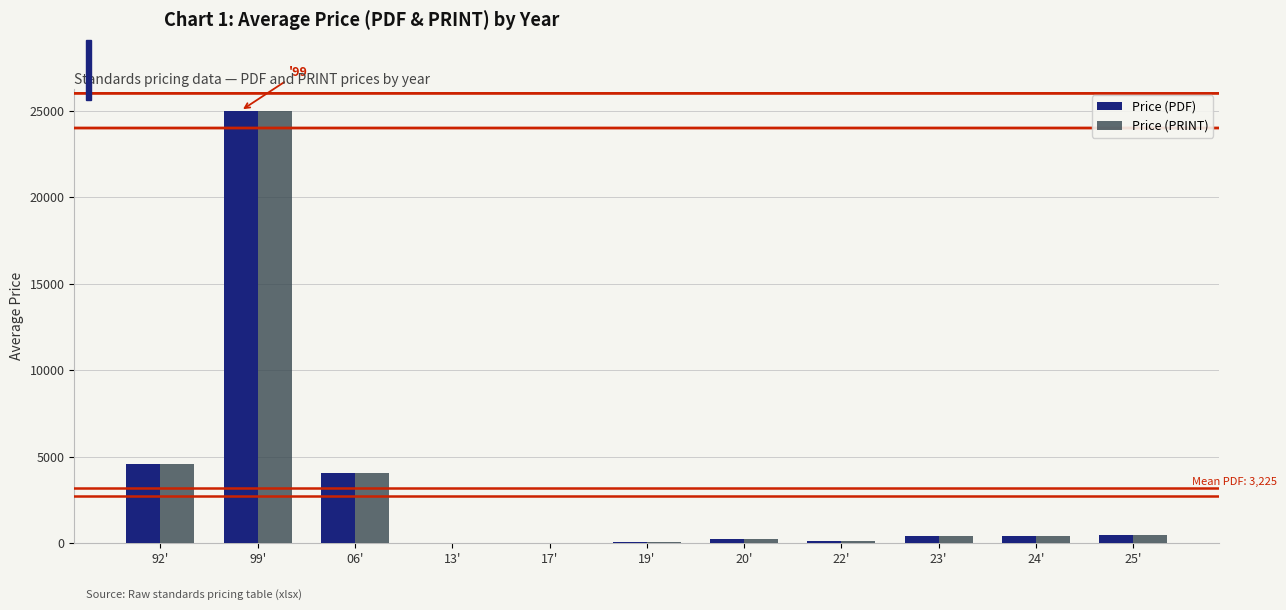

How many groups of bars are there?

11